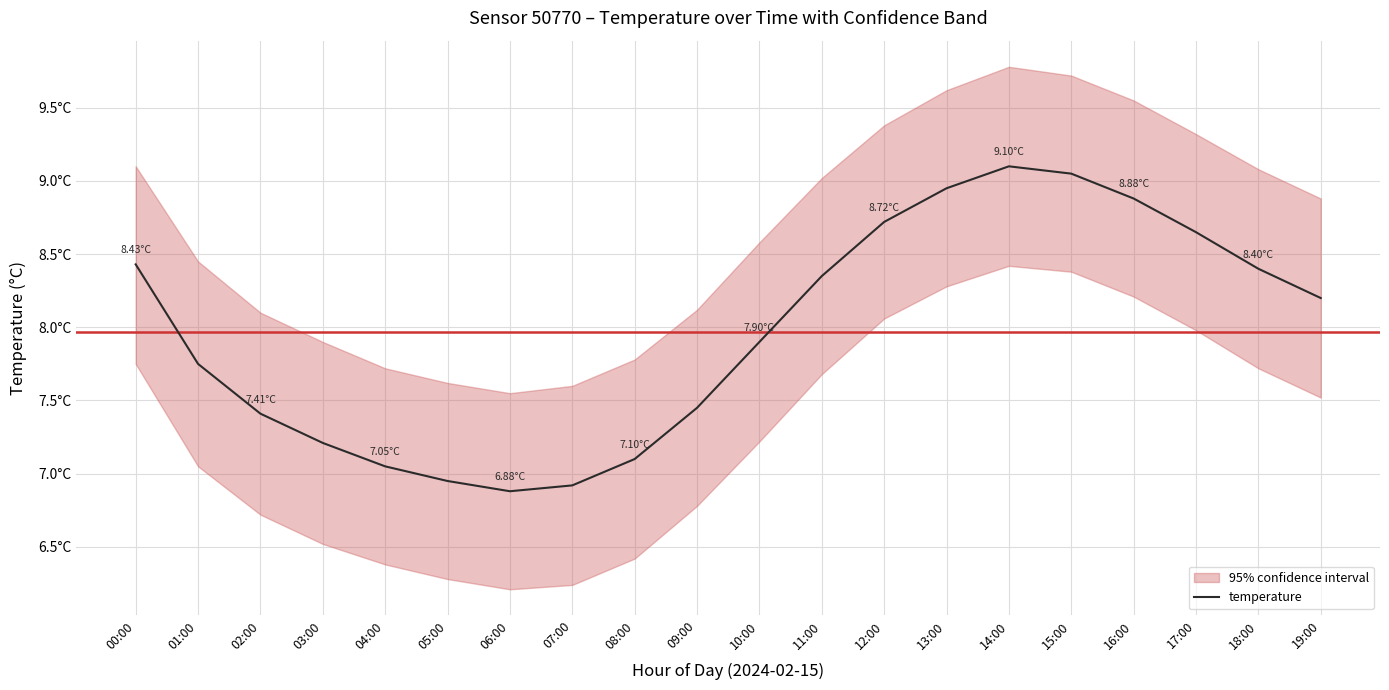

At which label is the value closest to 7?

04:00